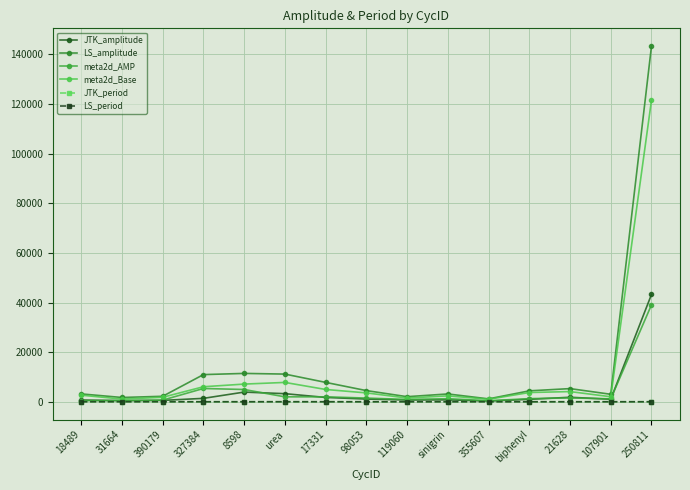

What is the sum of the LS_amplitude values at 355607 and urea?

12350.2